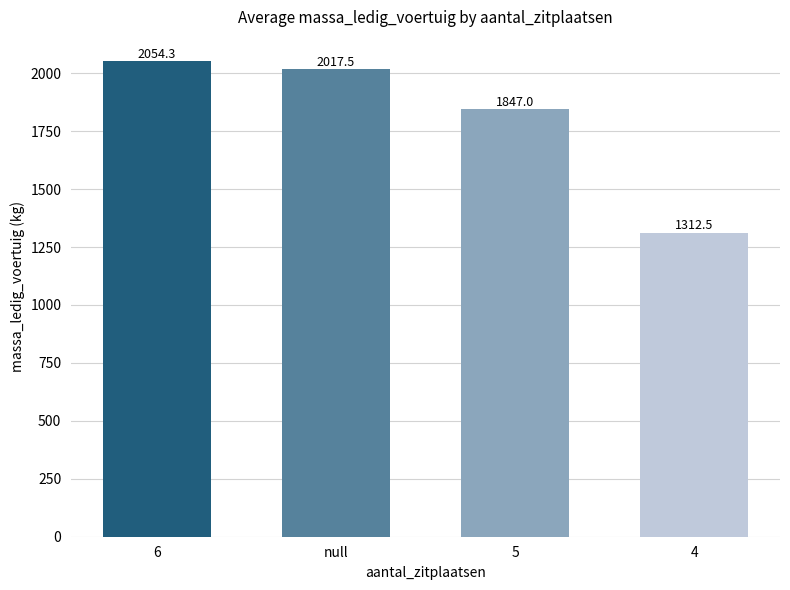

Which has a higher value, null or 6?

6